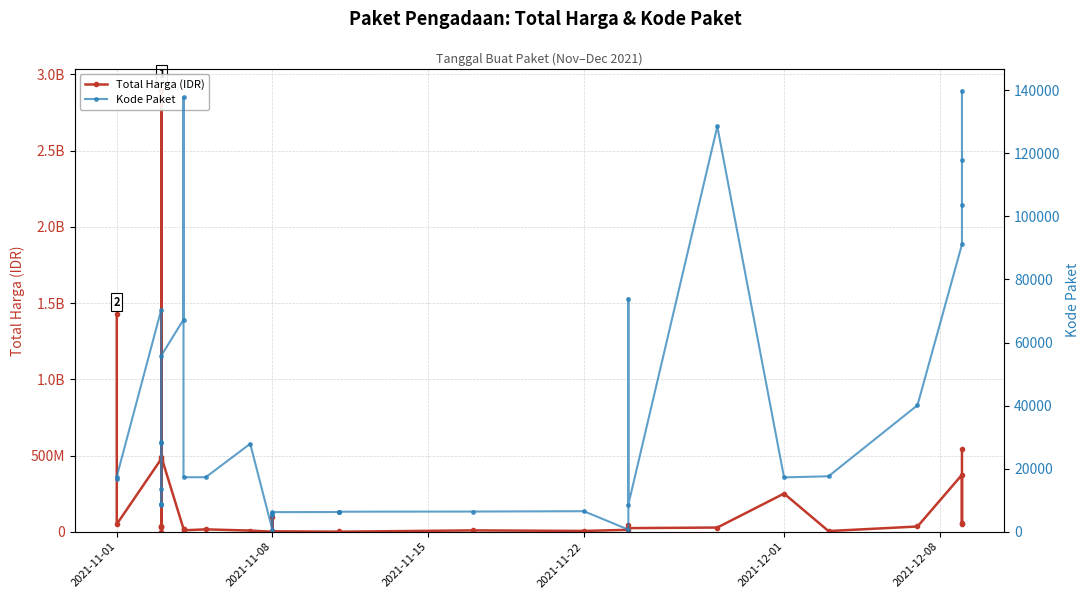

True or false: Total Harga (IDR) and Kode Paket intersect in this chart.

False